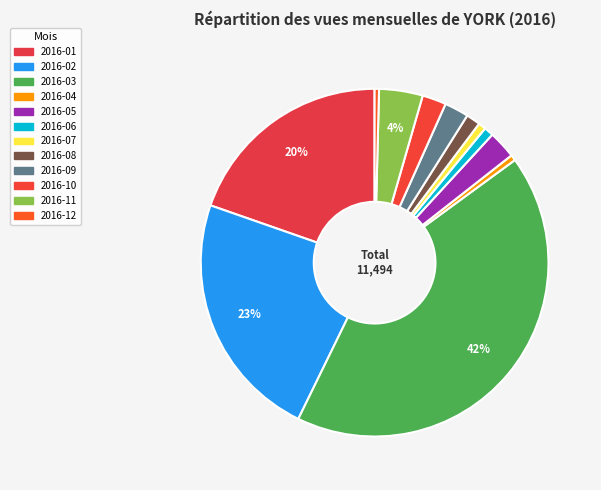

To the nearest percent, what is the difference between the 2016-07 and 2016-09 slice percentages?

2%